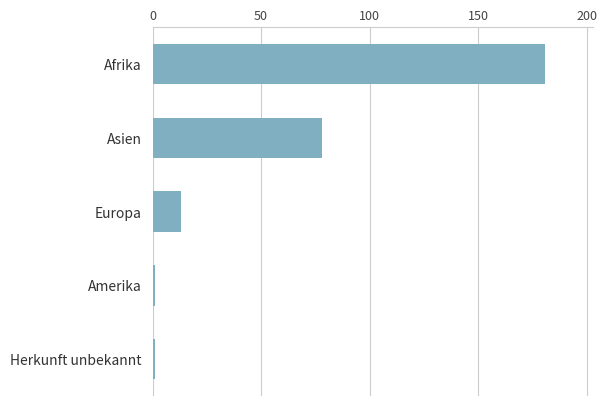

Does the chart contain any negative values?

No